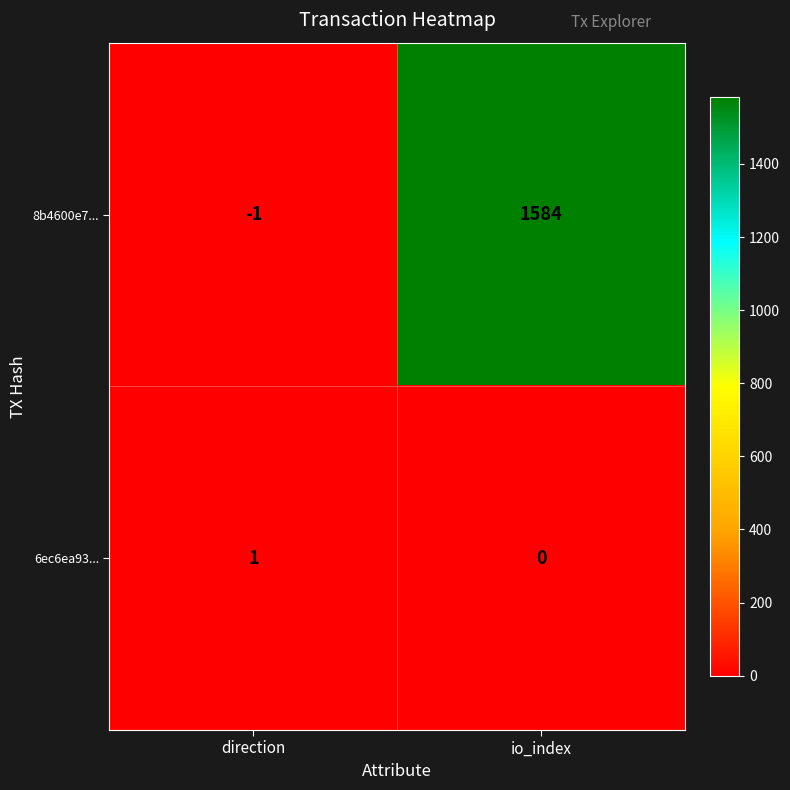

What is the maximum value for 8b4600e7...?

1584